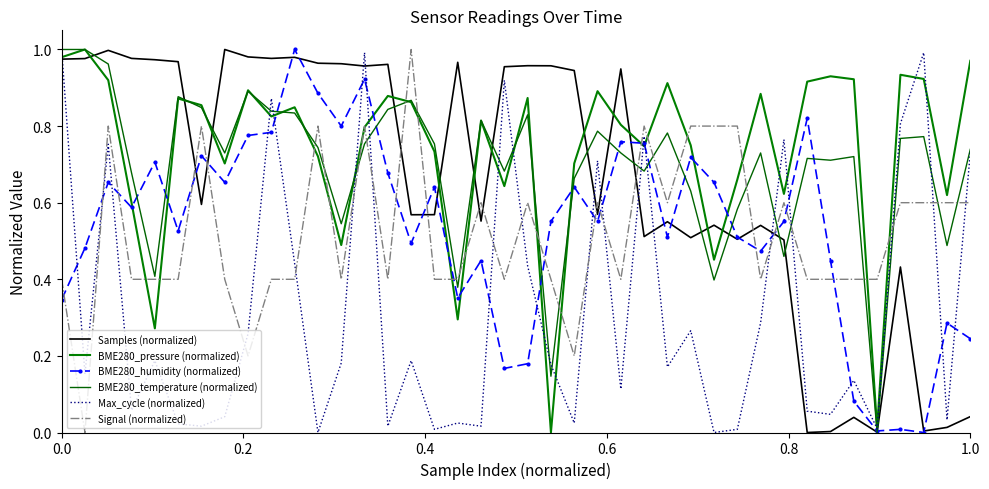

Which series has the largest total across all categories?

BME280_pressure (normalized)